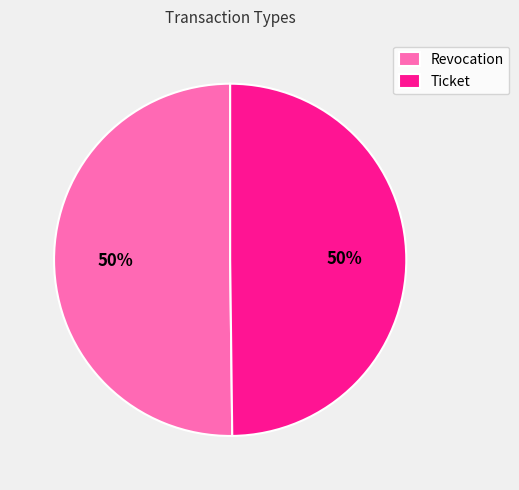

What is the ratio of the value at Revocation to the value at Ticket?

1.0